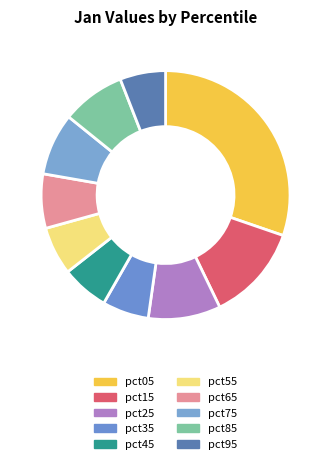

Count the number of slices in the pie.

10